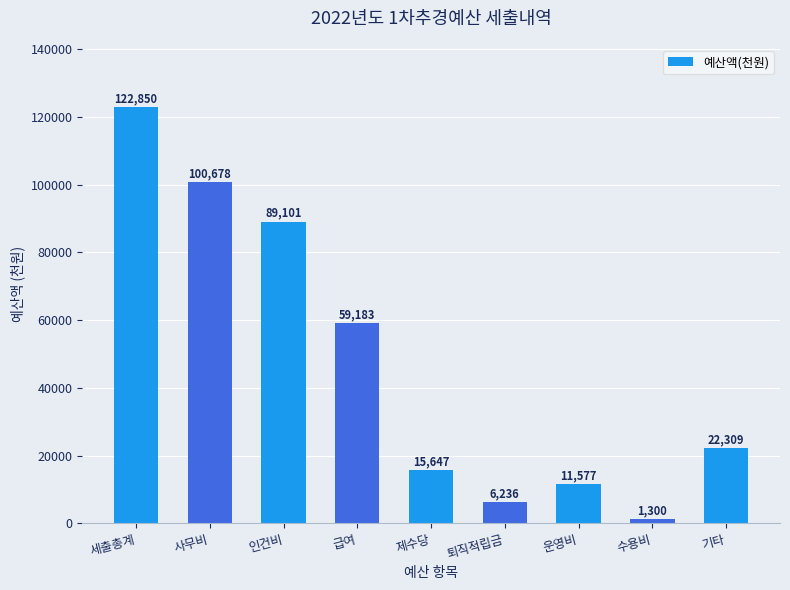

Is it true that the value at 운영비 is 11577?

True